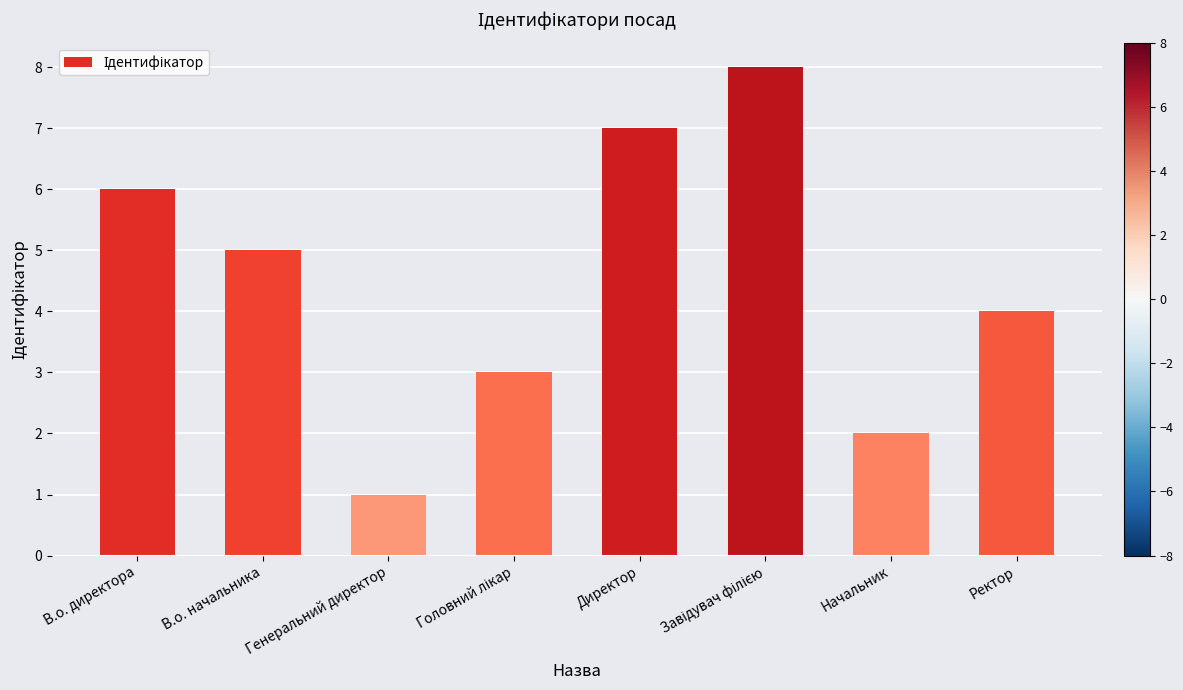

The chart shows a value of 2 at Генеральний директор. True or false?

False